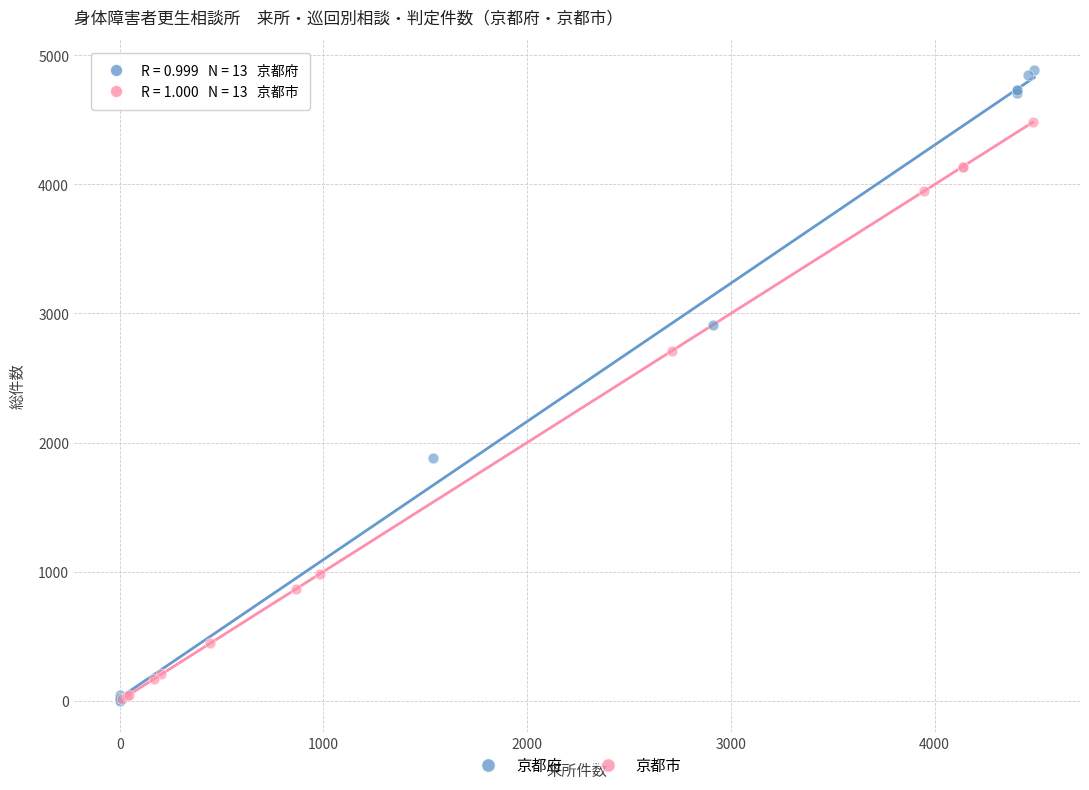

Which series has the widest spread of Y values?

京都府